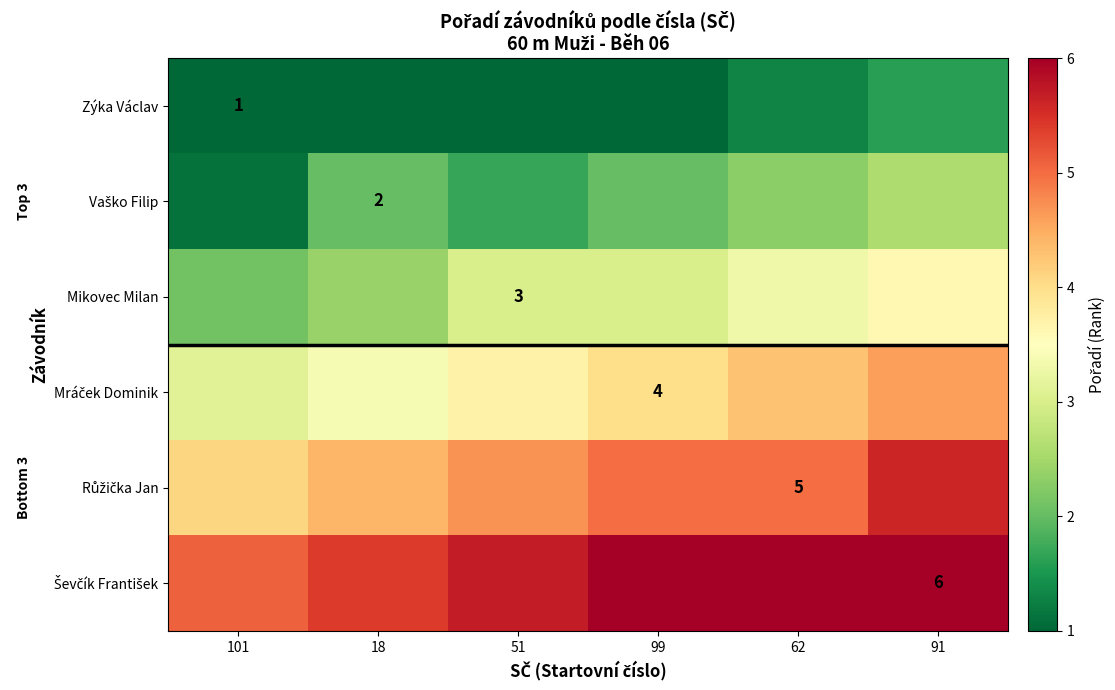

Rank the categories by Mikovec Milan value from highest to lowest.

91, 62, 51, 99, 18, 101